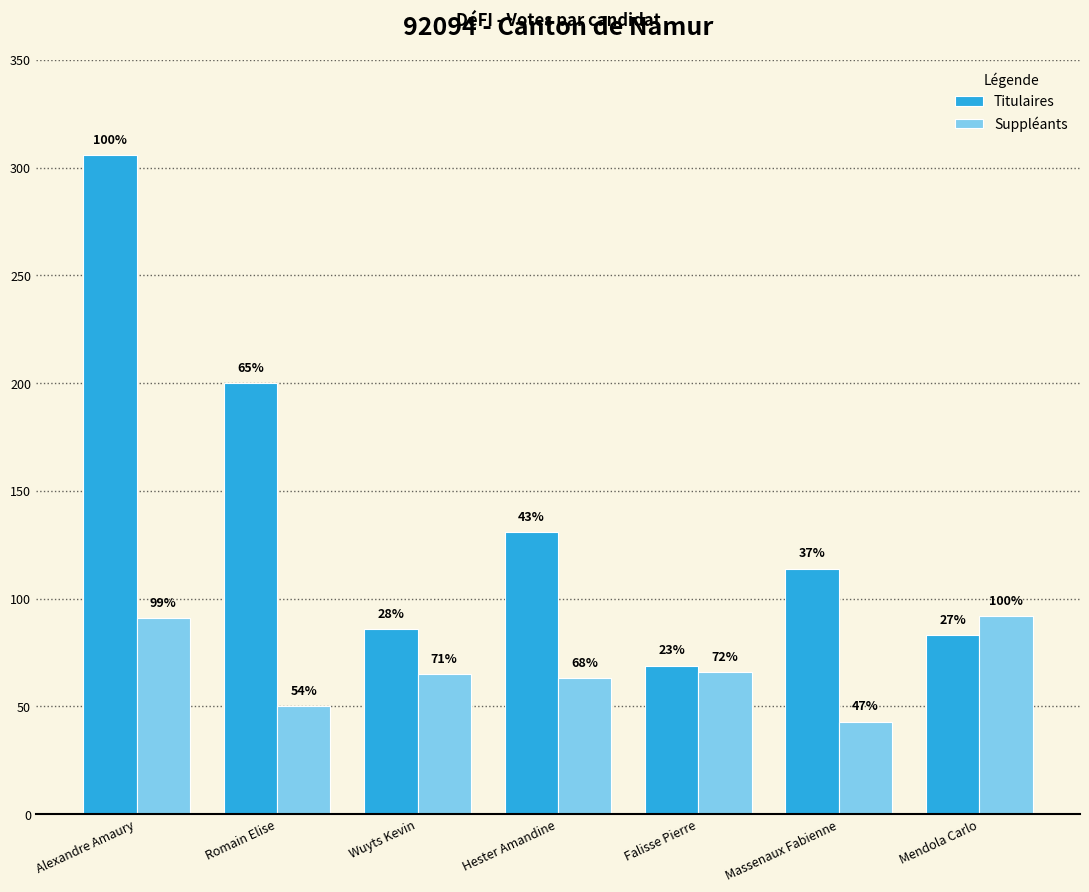

How many groups of bars are there?

7